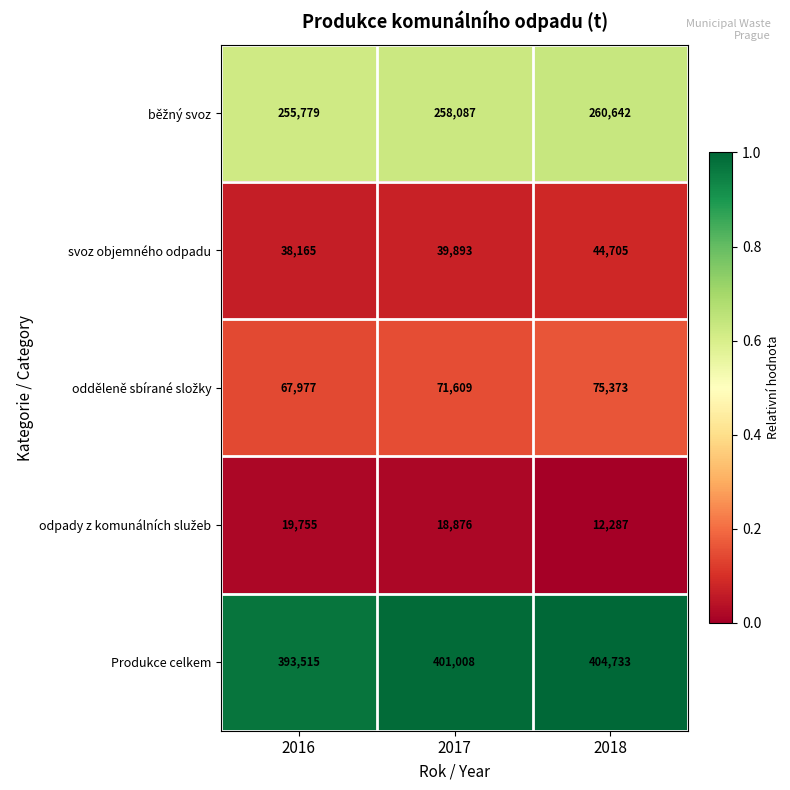

At which label is svoz objemného odpadu closest to 41435?

2017